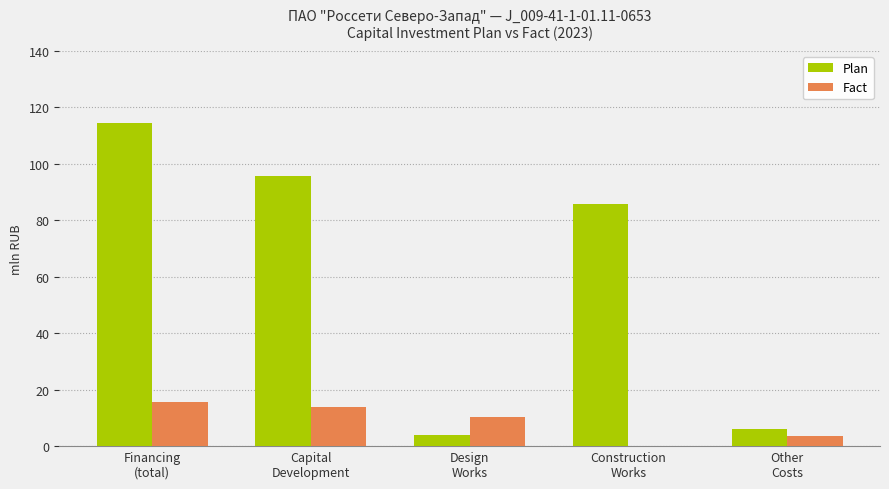

What is the maximum value for Plan?

114.7